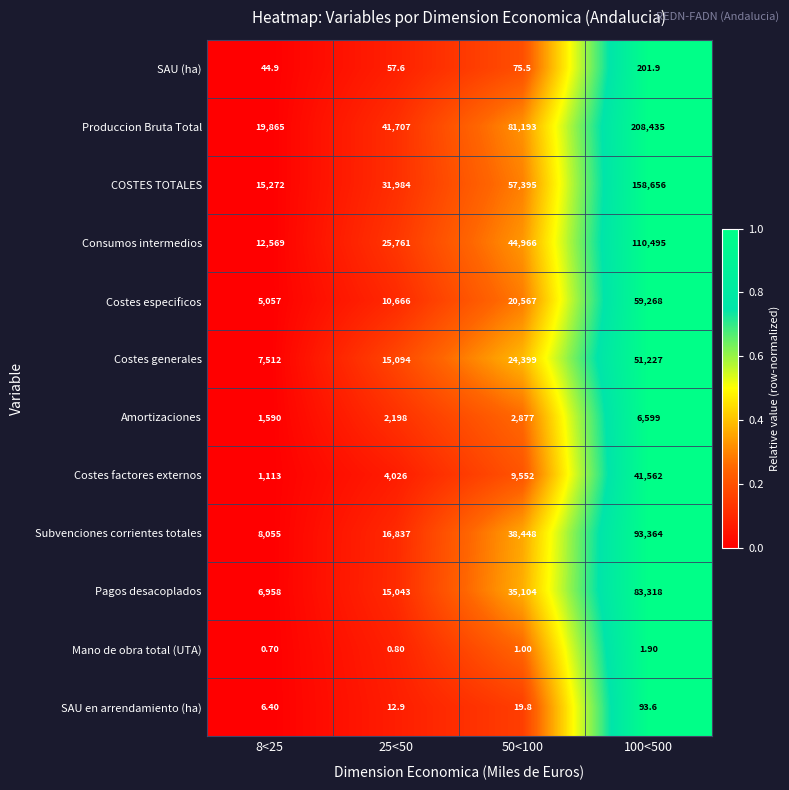

Rank the categories by Mano de obra total (UTA) value from highest to lowest.

100<500, 50<100, 25<50, 8<25